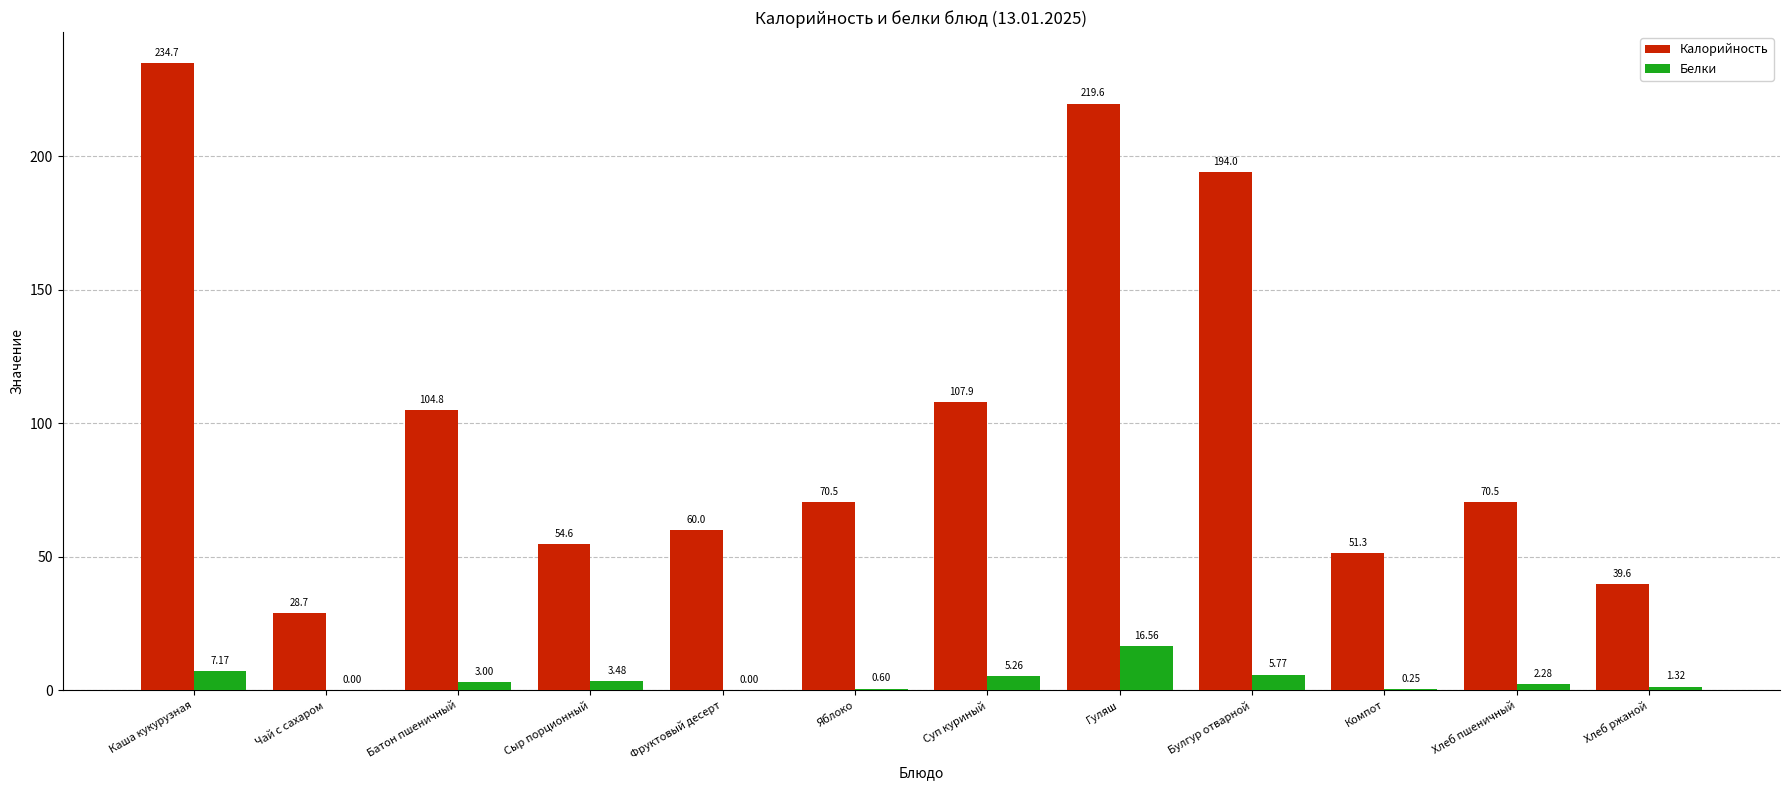

What is the sum of the Белки values at Хлеб ржаной and Яблоко?

1.9